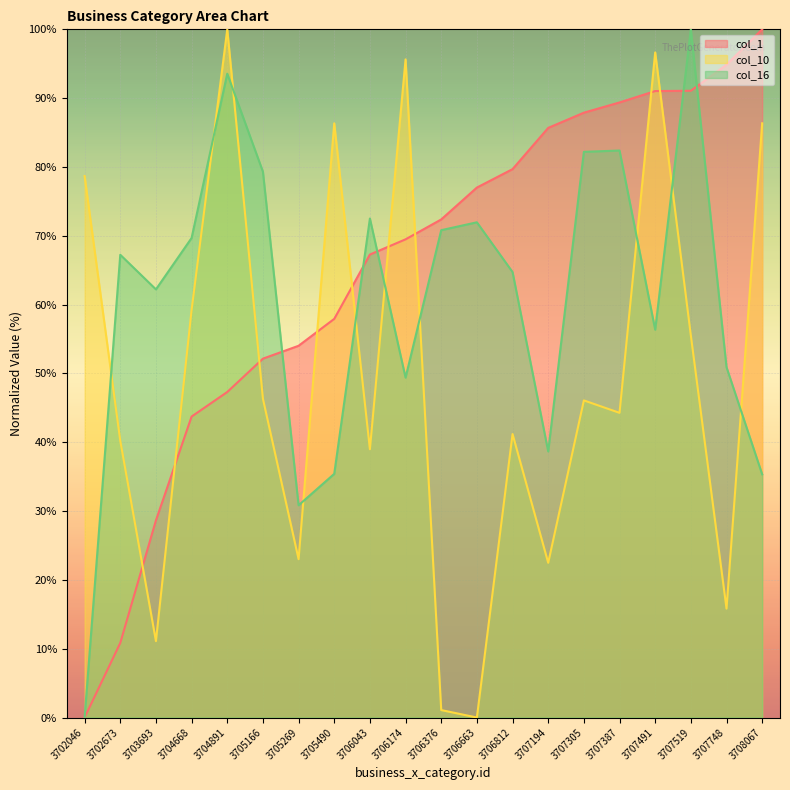

What is the difference between the second highest and minimum values in the col_10 series?

96.6